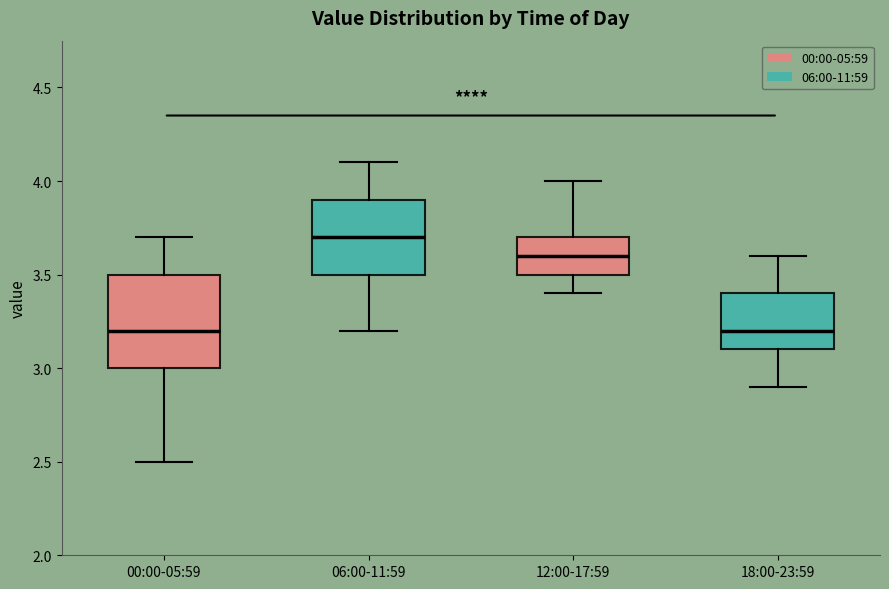

Where does the upper whisker of the box for 00:00-05:59 end on the y-axis? The values are not printed on the chart, so give them approximately, as read against the axis.

3.7